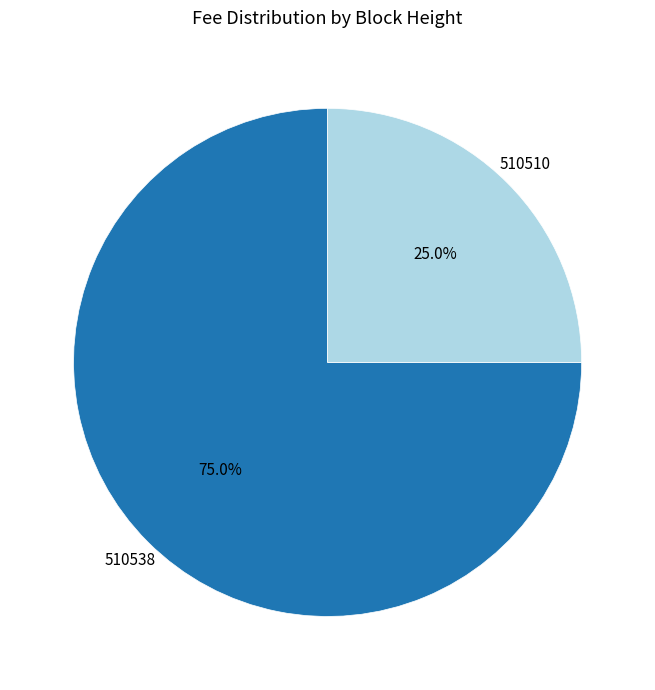

Is there any slice that represents more than half of the pie?

Yes